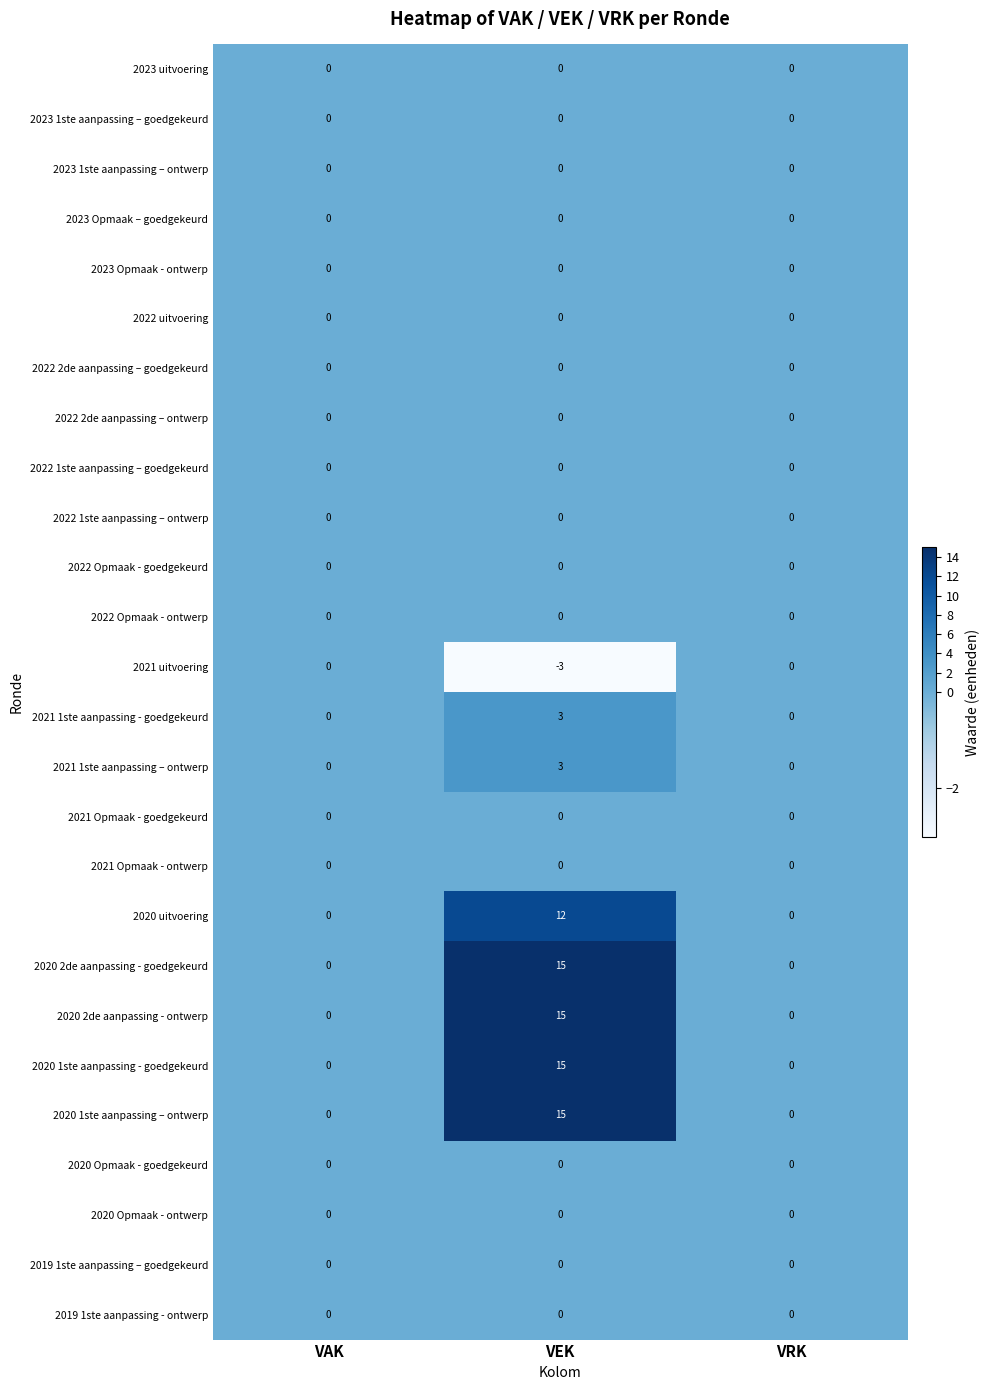

What is the difference between the maximum and minimum values in the 2020 1ste aanpassing - goedgekeurd series?

15